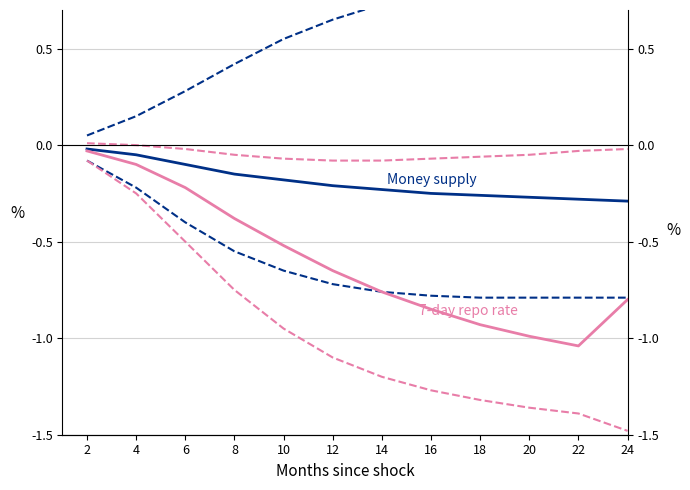

True or false: Money supply lower and 7-day repo rate intersect in this chart.

False